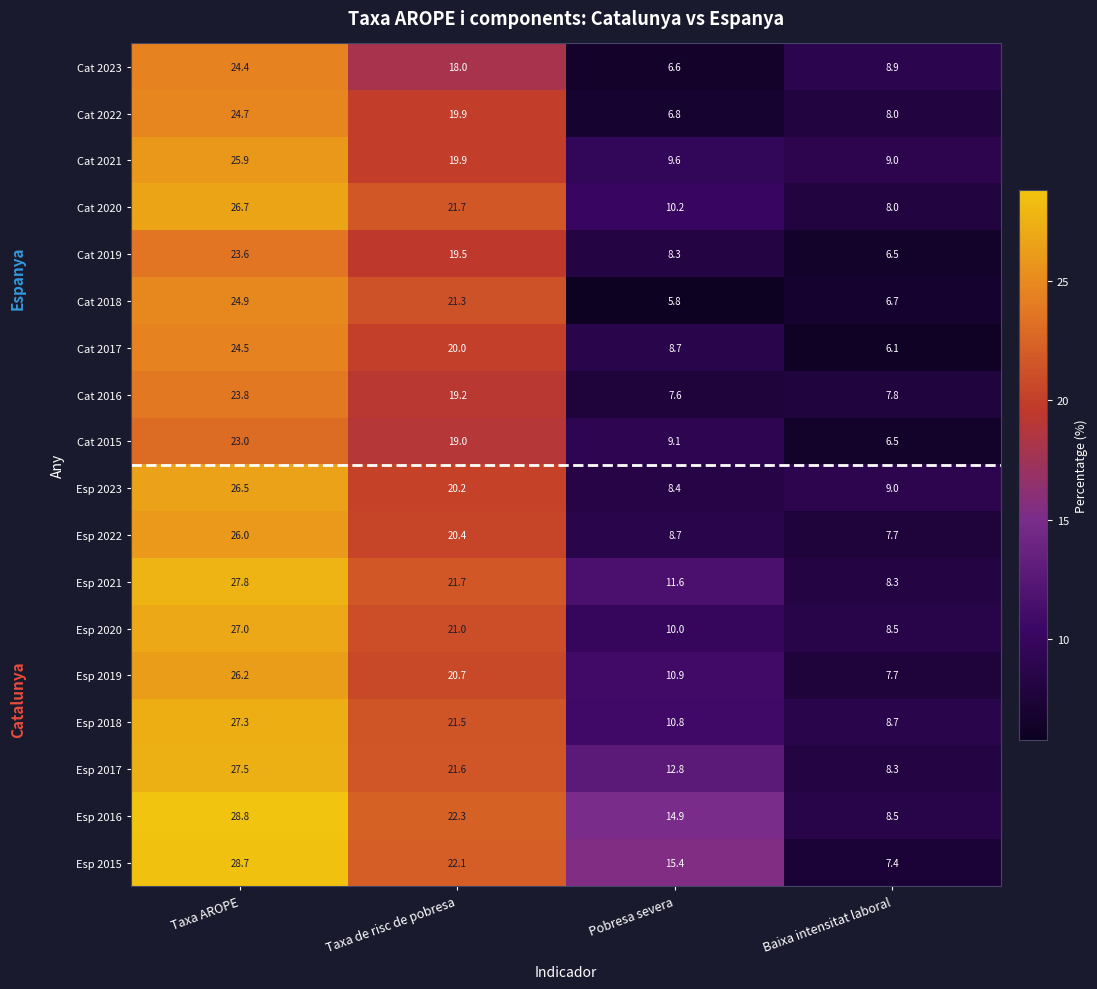

Between Pobresa severa and Baixa intensitat laboral, which series saw the biggest shift?

Esp 2015